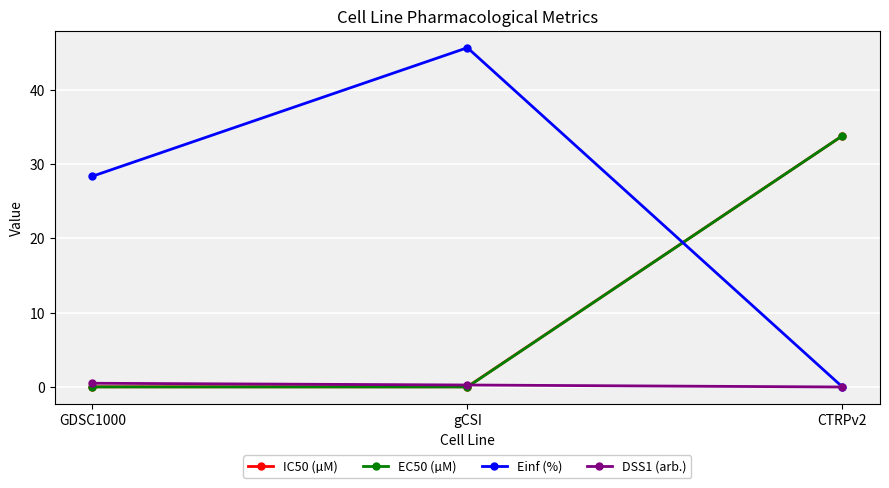

What is the total value across all series at gCSI?

45.9